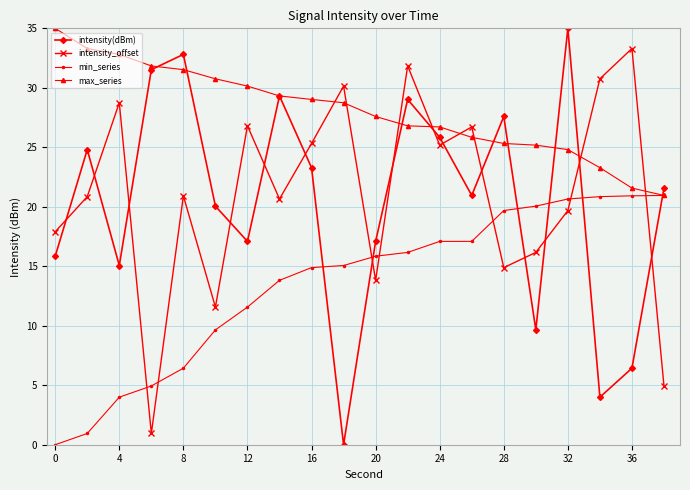

What is the maximum value shown in the chart?

35.0